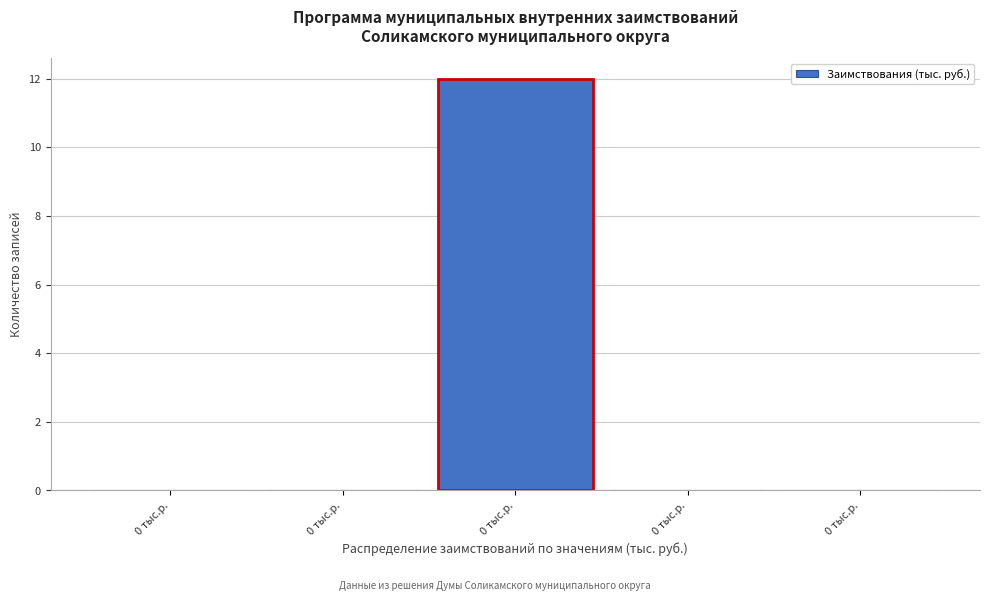

Are the bars horizontal?

No